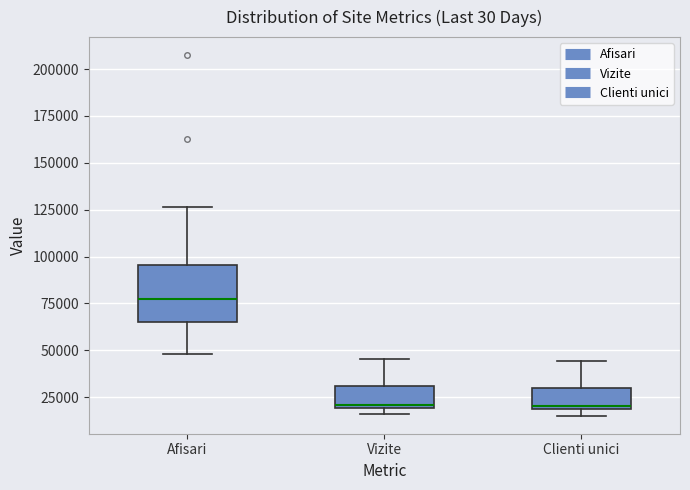

Which box has the highest median line?

Afisari